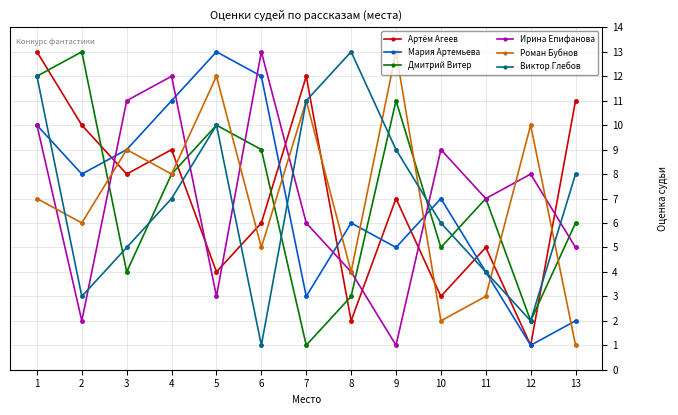

What is the difference between the second highest and second lowest values in the Артём Агеев series?

10